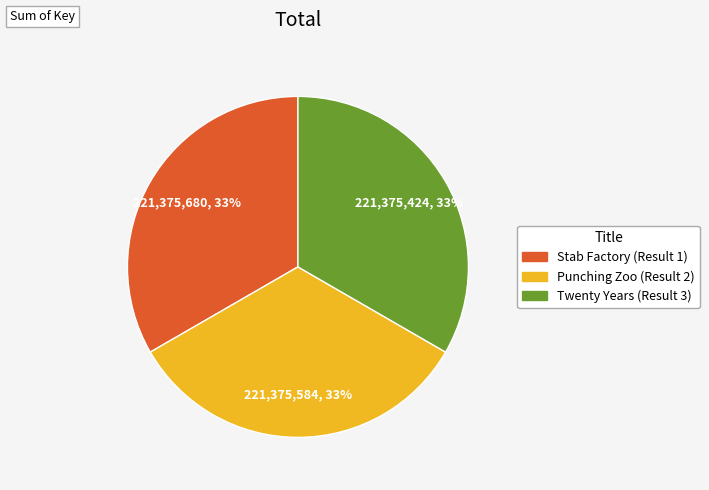

Does any single category account for the majority?

No